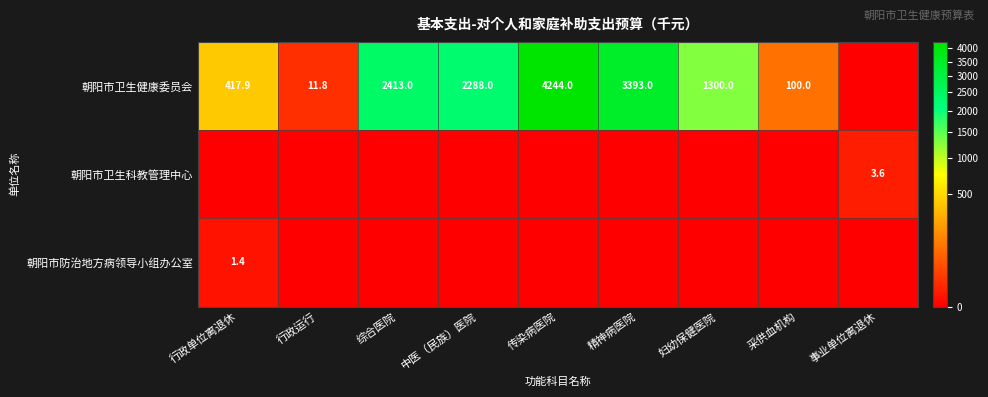

Is it true that 朝阳市卫生科教管理中心 equals 3.6 at 事业单位离退休?

True